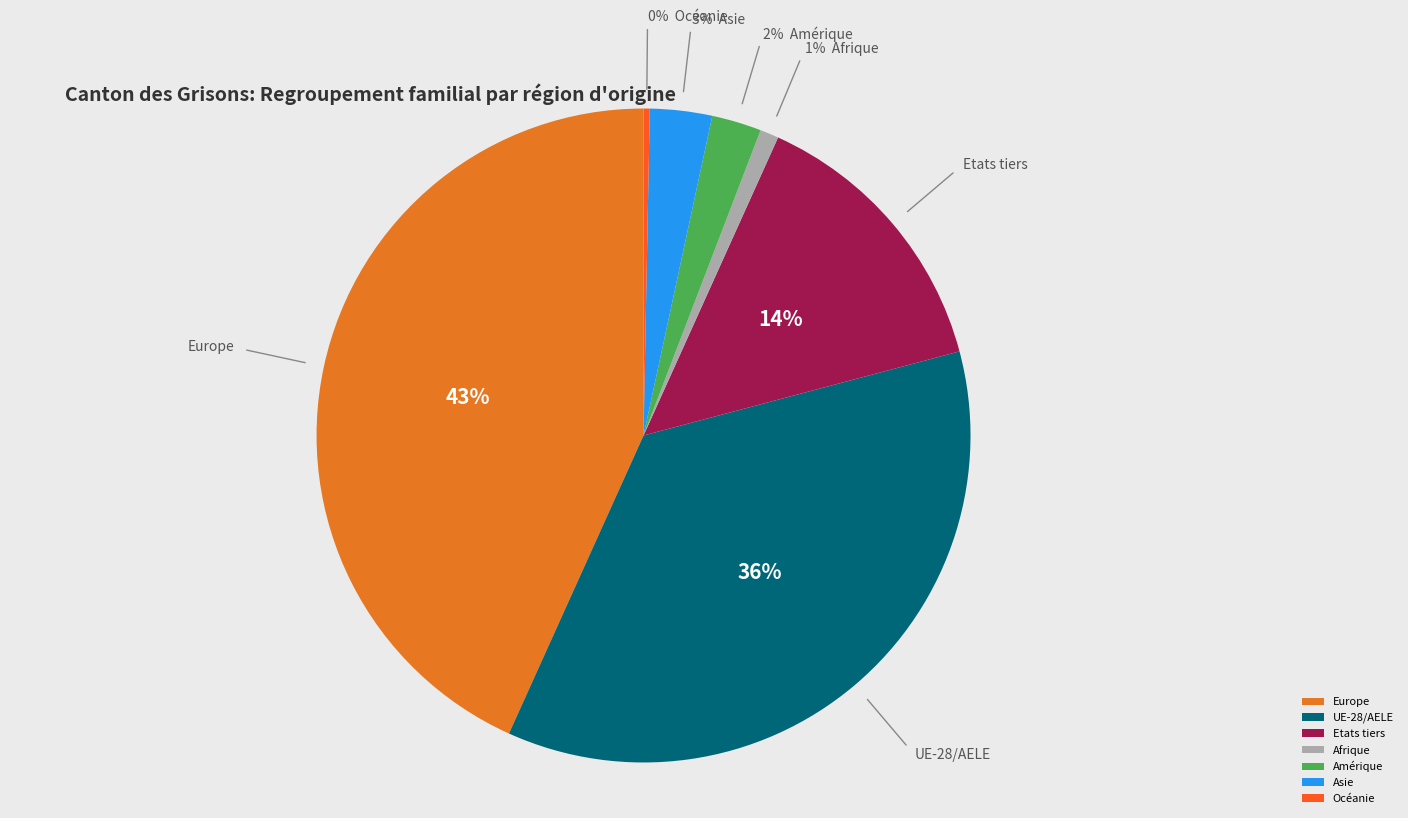

What percentage is the Asie slice, to the nearest percent?

3%